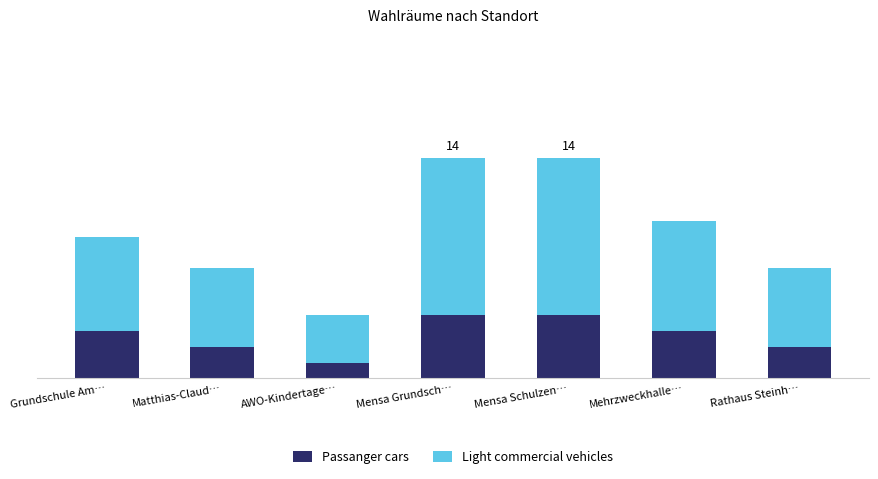

List the series in order of their overall mean, lowest first.

Passanger cars, Light commercial vehicles